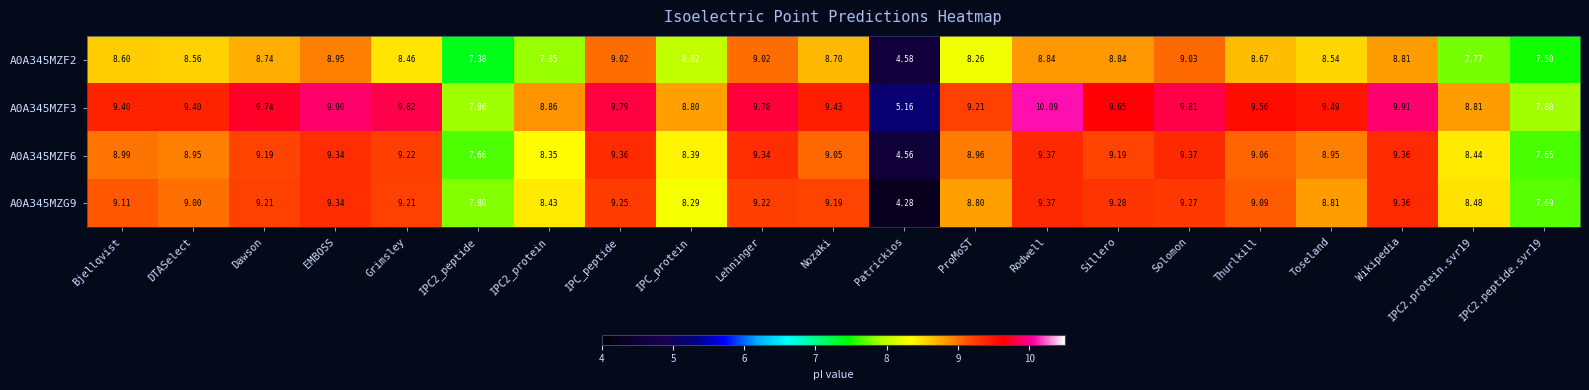

Which label corresponds to the smallest value in the chart?

Patrickios